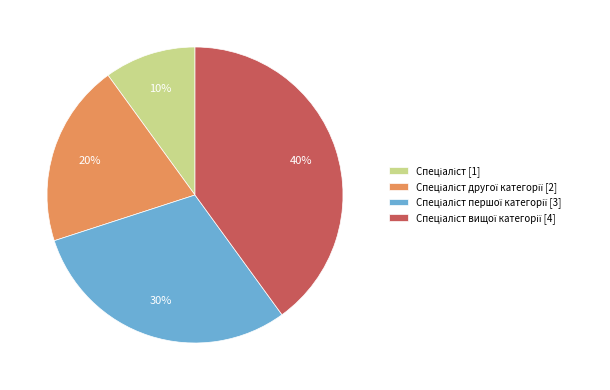

To the nearest percent, what is the difference between the largest and smallest slice percentages?

30%